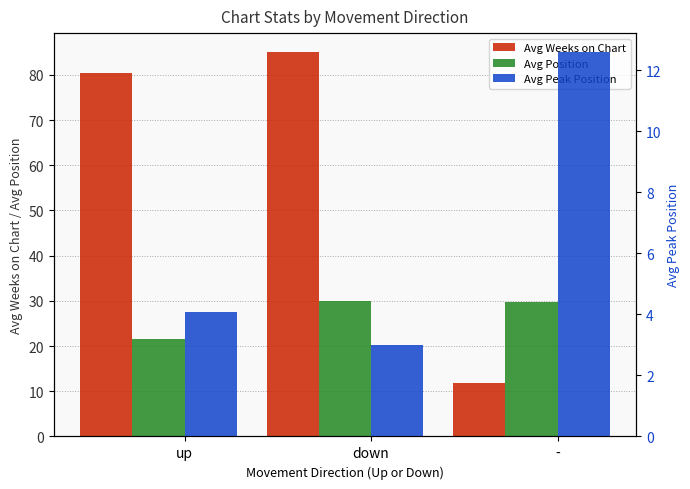

At which label does Avg Peak Position first exceed 4?

up